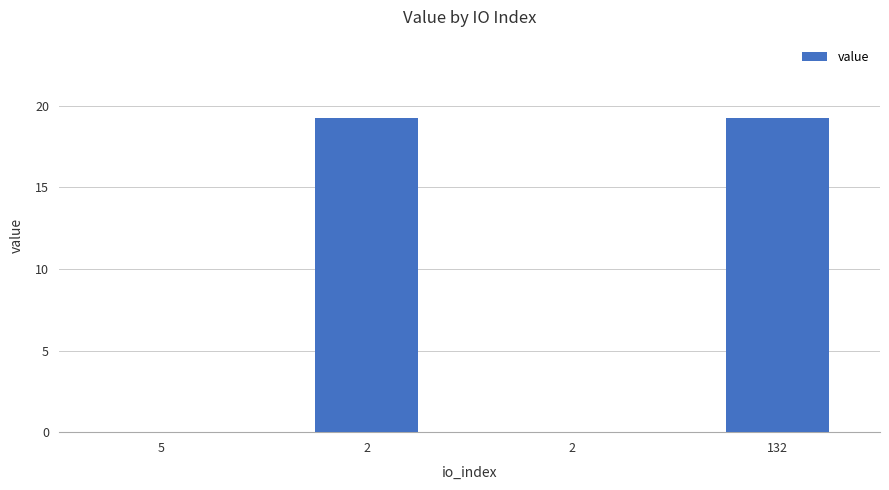

Reading left to right, list all the values displayed in this chart.

0.0	19.2	0.0	19.2